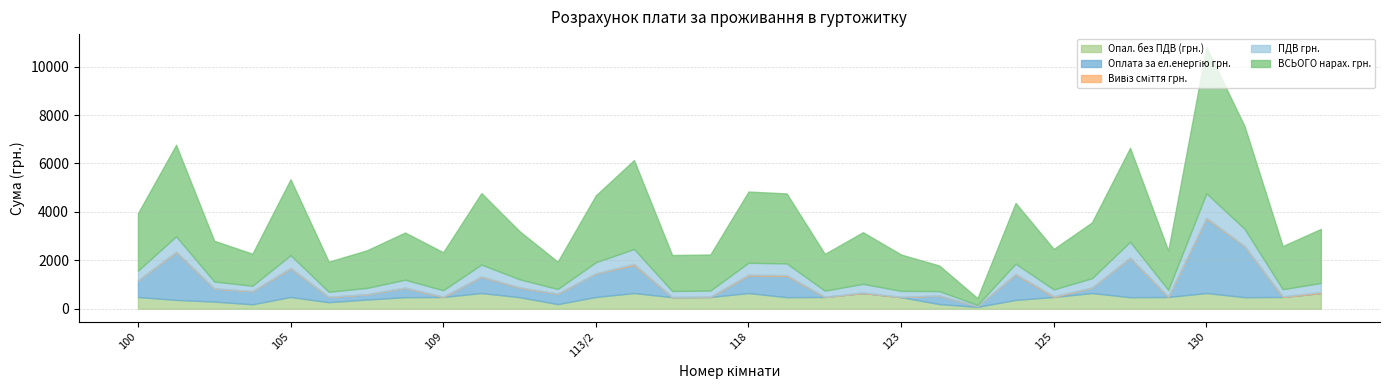

Reading left to right, what are all the values shown in this chart?

Опал. без ПДВ (грн.): 100=484.6	101=364.8	103/1=294.8	103/2=182.2	105=484.6	106/1=269.6	106/2=377.9	107=477.0	109=484.6	110=647.5	111=477.0	112/4=189.8	113/2=484.6	114=647.5	115=477.0	117=484.6	118=647.5	119=477.9	121=484.6	122=647.5	123=477.0	124/1=191.5	124/2=75.8	124/3=363.6	125=484.6	126=647.5	127=477.0	129=484.6	130=647.5	131=477.0	133=484.6	134=647.5
Оплата за ел.енергію грн.: 100=684.2	101=1971.2	103/1=539.0	103/2=539.0	105=1179.2	106/1=214.5	106/2=214.5	107=387.2	109=0.0	110=668.8	111=391.6	112/4=427.4	113/2=968.0	114=1163.8	115=0.0	117=0.0	118=726.0	119=880.0	121=0.0	122=0.0	123=2.2	124/1=350.5	124/2=31.5	124/3=1051.6	125=0.0	126=220.0	127=1623.6	129=0.0	130=3080.0	131=2098.8	133=0.0	134=0.0
Вивіз сміття грн.: 100=8.6	101=25.8	103/1=8.6	103/2=8.6	105=25.8	106/1=8.6	106/2=8.6	107=8.6	109=17.2	110=17.2	111=17.2	112/4=8.6	113/2=8.6	114=43.0	115=8.6	117=17.2	118=34.4	119=34.4	121=8.6	122=25.8	123=8.6	124/1=8.6	124/2=2.6	124/3=25.8	125=34.4	126=8.6	127=17.2	129=25.8	130=34.4	131=17.2	133=25.8	134=43.0
ПДВ грн.: 100=395.7	101=629.6	103/1=280.8	103/2=220.4	105=522.6	106/1=207.3	106/2=258.9	107=325.0	109=261.7	110=491.9	111=331.2	112/4=188.2	113/2=460.6	114=612.4	115=247.5	117=248.2	118=490.4	119=481.5	121=253.2	122=355.5	123=250.1	124/1=176.2	124/2=47.1	124/3=418.5	125=278.6	126=384.0	127=647.0	129=270.1	130=1006.1	131=707.2	133=296.8	134=372.4
ВСЬОГО нарах. грн.: 100=2373.9	101=3777.8	103/1=1684.5	103/2=1322.3	105=3135.4	106/1=1243.9	106/2=1553.5	107=1949.8	109=1570.1	110=2951.1	111=1987.0	112/4=1129.2	113/2=2763.3	114=3674.1	115=1485.1	117=1489.5	118=2942.3	119=2889.0	121=1519.5	122=2132.8	123=1500.7	124/1=1057.0	124/2=282.9	124/3=2510.9	125=1671.5	126=2304.1	127=3882.2	129=1620.8	130=6036.8	131=4243.3	133=1781.0	134=2234.1